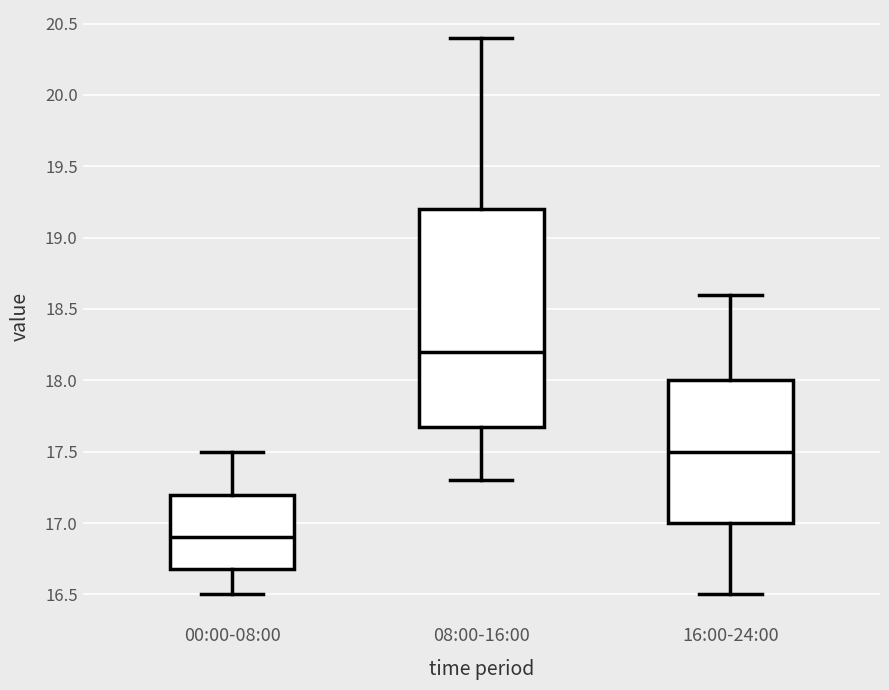

Reading left to right, transcribe this box plot: for each box, give where its median line is, the range the box spans, and where its two whiskers end, as read against the y-axis. The values are not printed on the chart, so give them approximately, as read against the axis.

00:00-08:00: median 16.9, box 16.7 to 17.2, whiskers 16.5 to 17.5
08:00-16:00: median 18.2, box 17.7 to 19.2, whiskers 17.3 to 20.4
16:00-24:00: median 17.5, box 17.0 to 18.0, whiskers 16.5 to 18.6